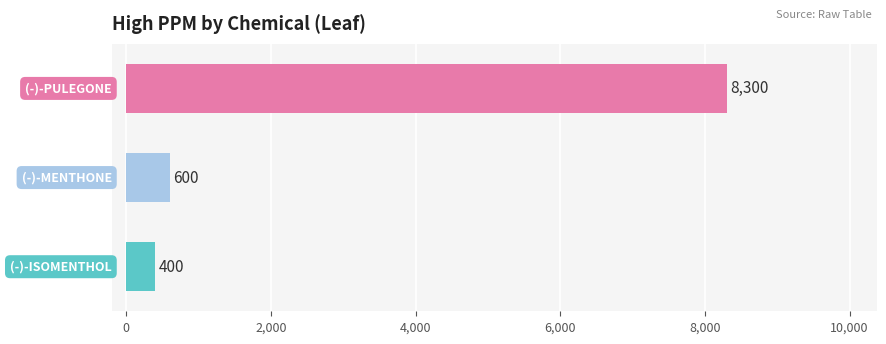

Reading bottom to top, list all the values displayed in this chart.

400	600	8300